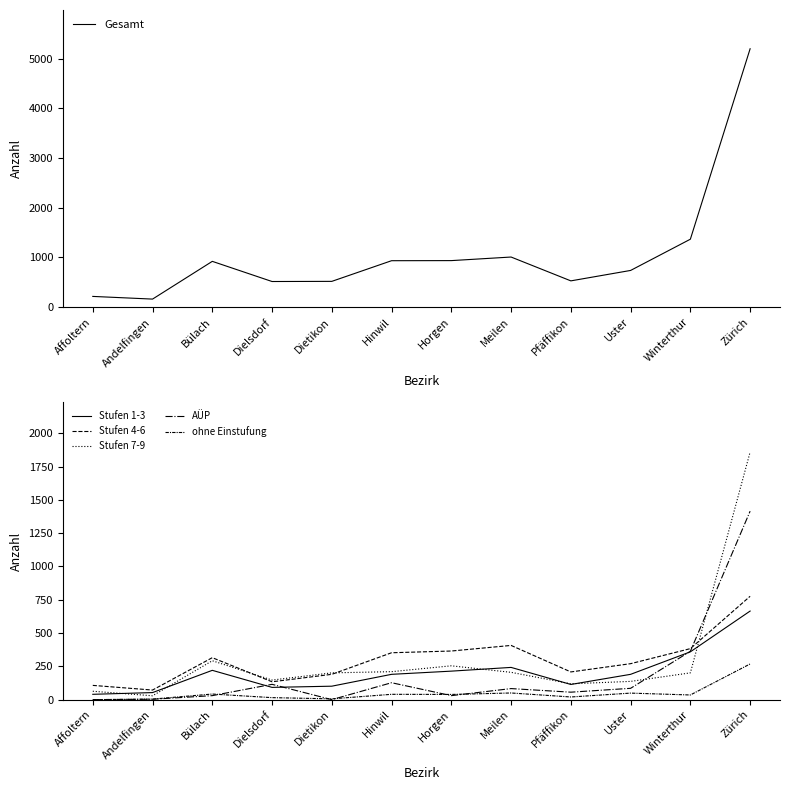

What is the average value of the Stufen 1-3 series?

207